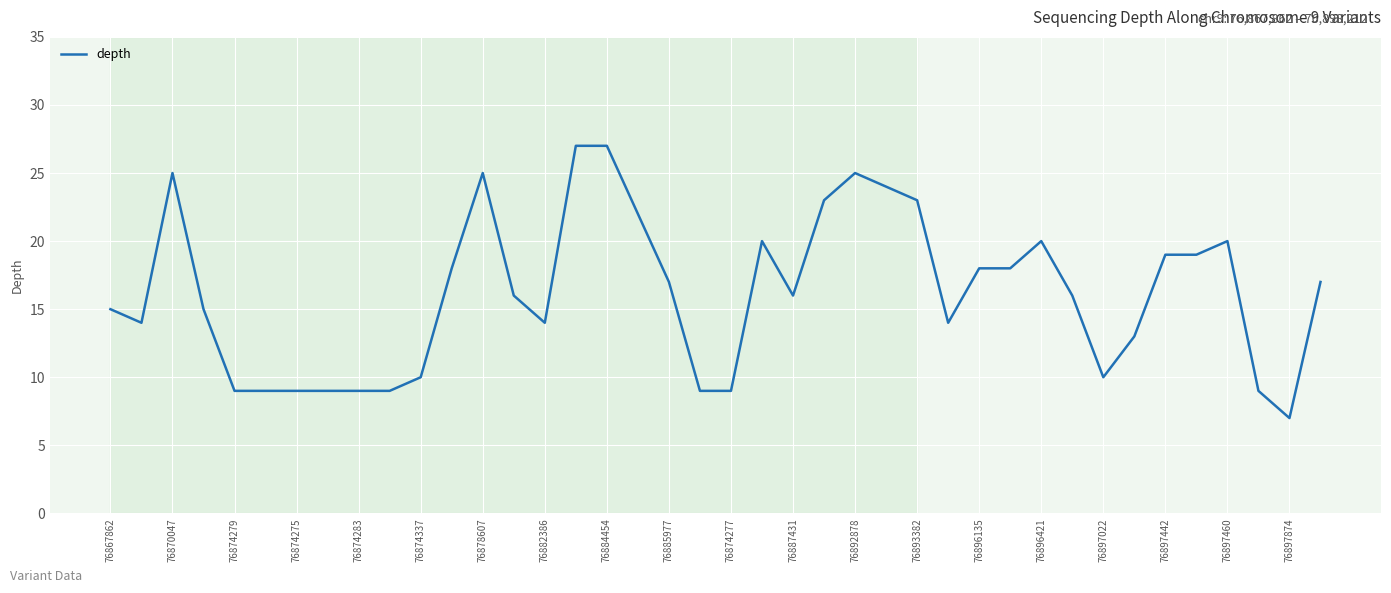

Reading left to right, transcribe all the data shown in this chart.

15	14	25	15	9	9	9	9	9	9	10	18	25	16	14	27	27	22	17	9	9	20	16	23	25	24	23	14	18	18	20	16	10	13	19	19	20	9	7	17